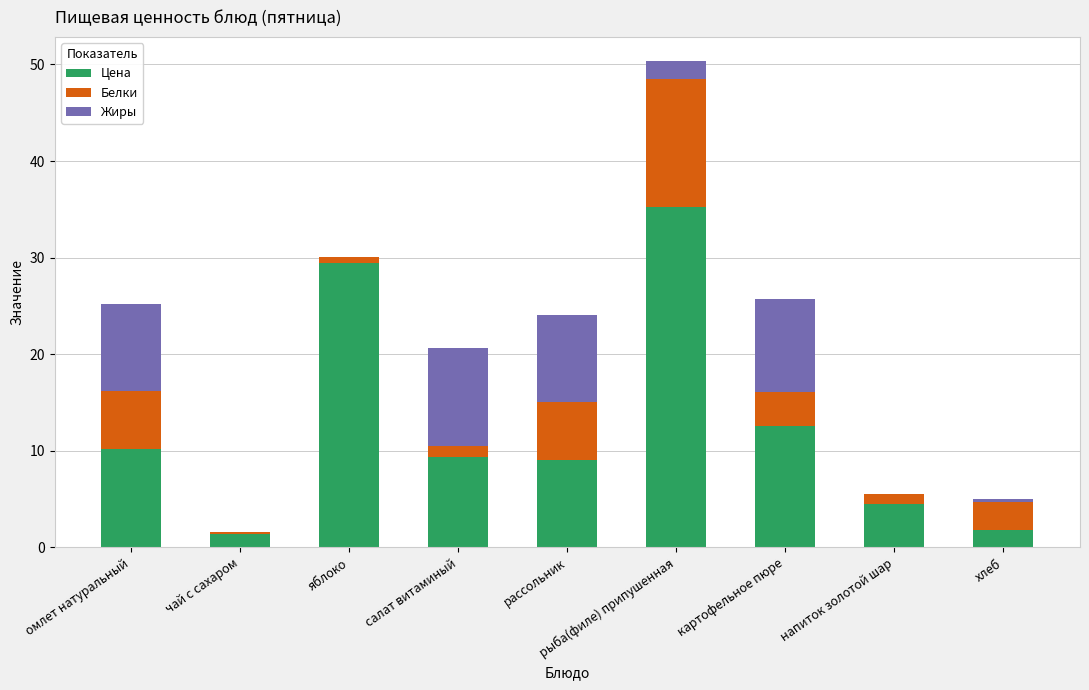

At which label is Цена closest to 18?

картофельное пюре